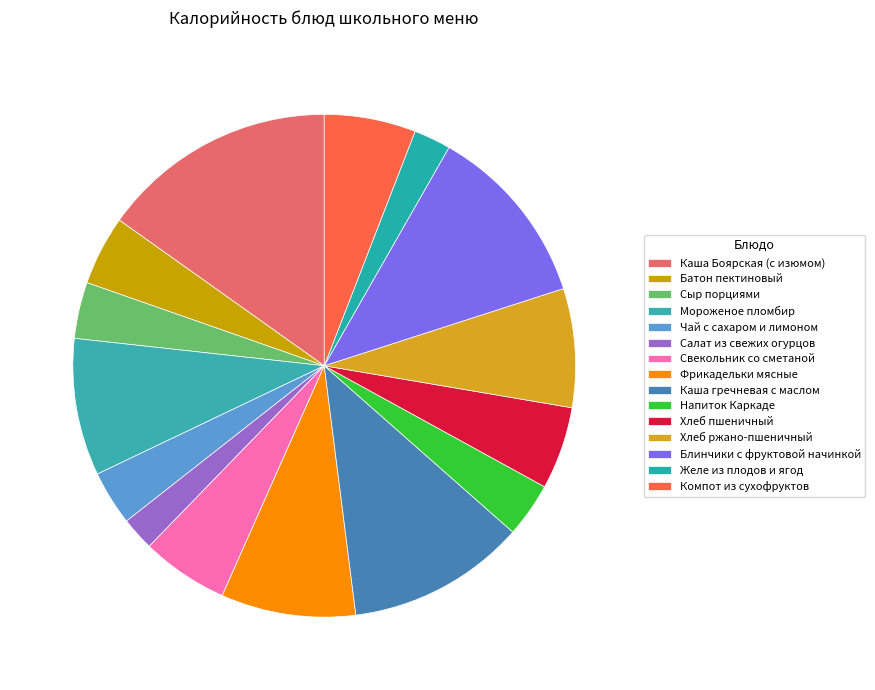

Is there a majority slice in this chart?

No